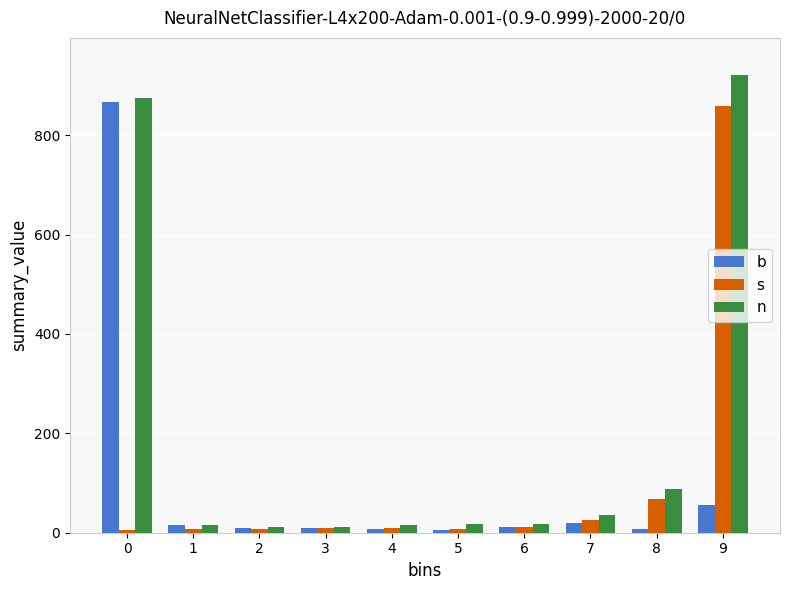

At which category is the sum across all series the highest?

9